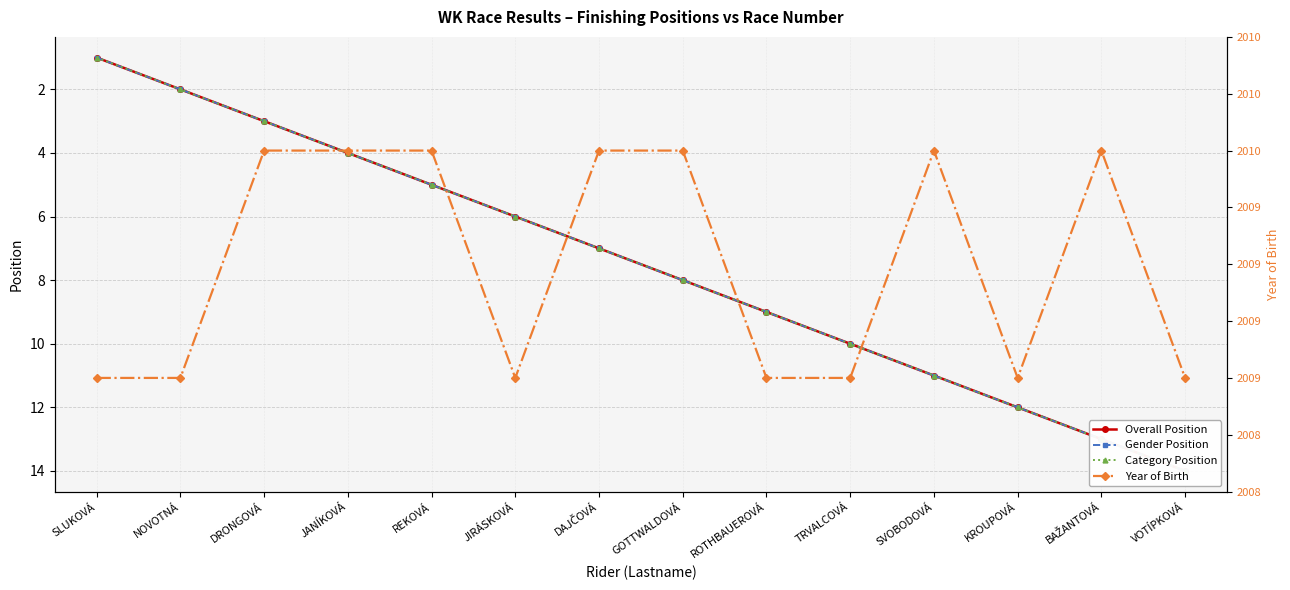

What is the value of the Overall Position point at the 4th from the left?

4